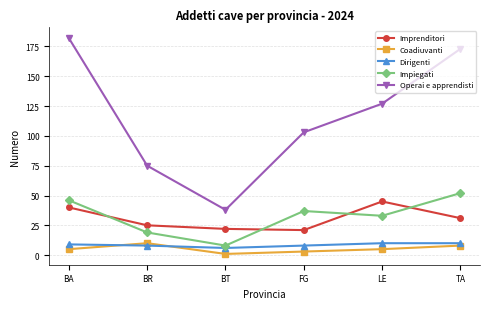

At how many categories does at least one series exceed 130?

2